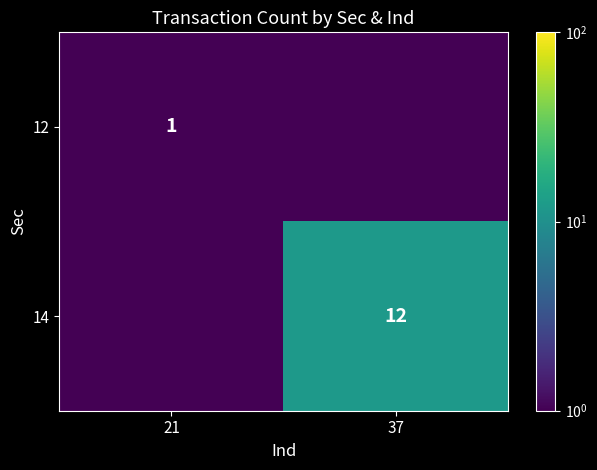

True or false: 12 has a value of 1.5 at 21.

False